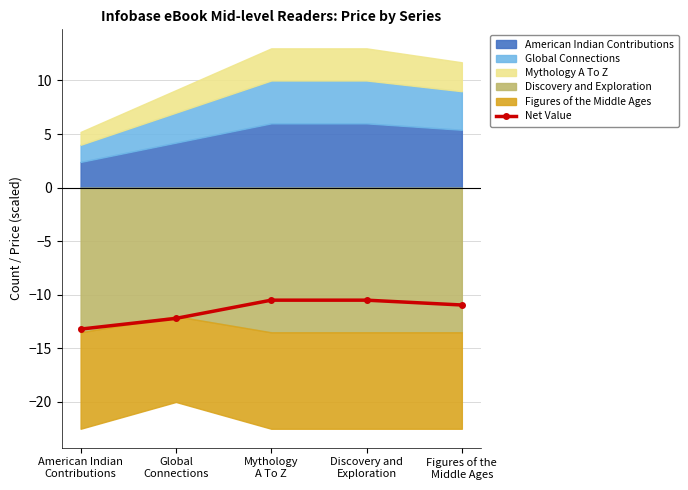

True or false: the data has more than 0 interior local peaks.

False